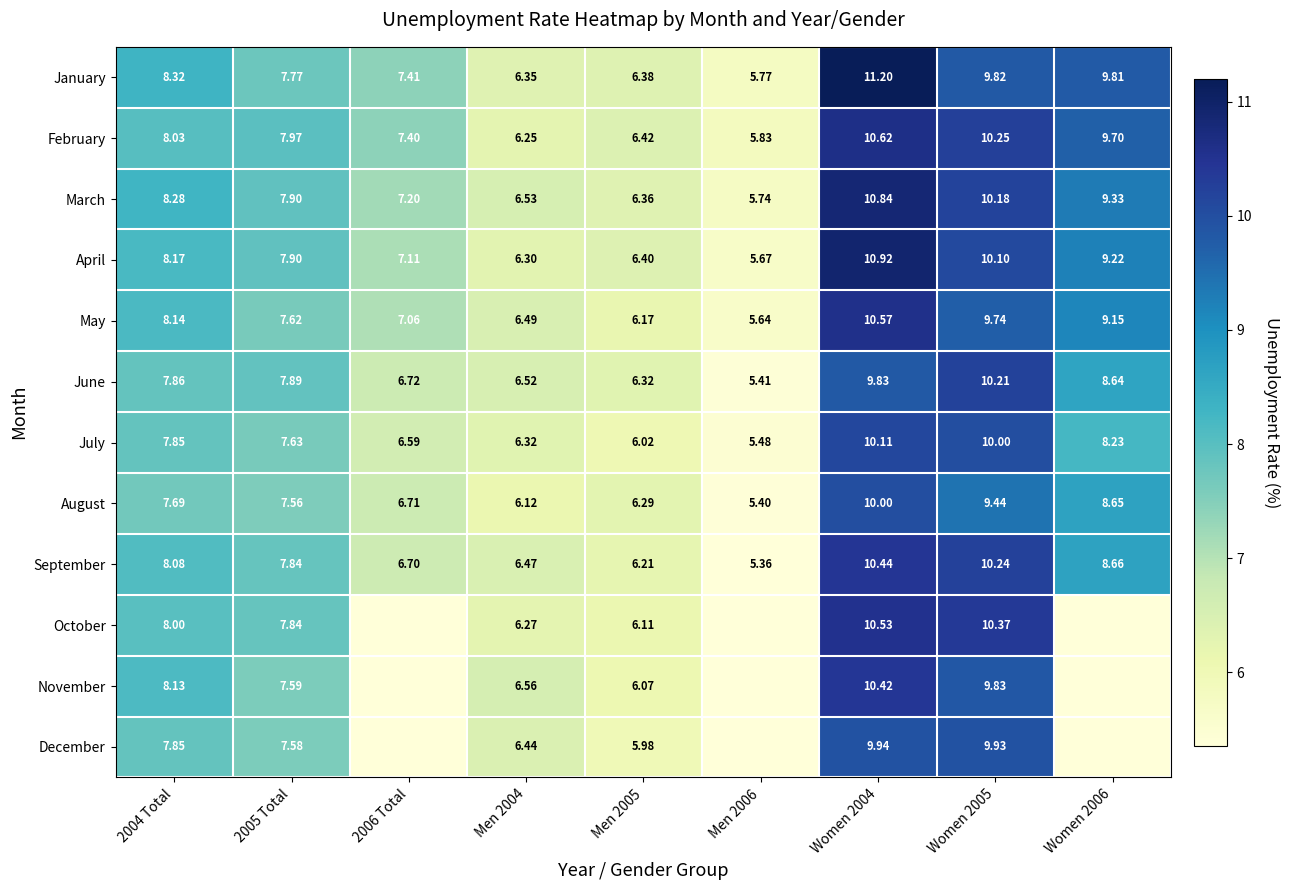

How many values in the January series exceed 7?

6